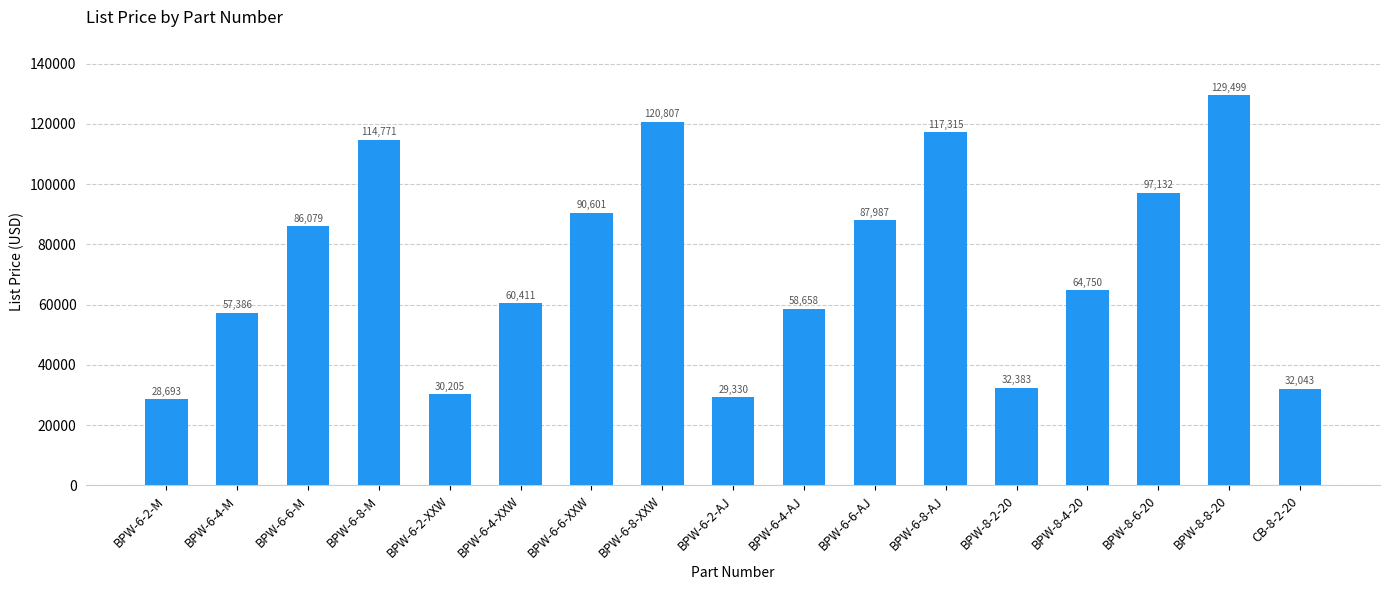

List the labels in order of value, smallest first.

BPW-6-2-M, BPW-6-2-AJ, BPW-6-2-XXW, CB-8-2-20, BPW-8-2-20, BPW-6-4-M, BPW-6-4-AJ, BPW-6-4-XXW, BPW-8-4-20, BPW-6-6-M, BPW-6-6-AJ, BPW-6-6-XXW, BPW-8-6-20, BPW-6-8-M, BPW-6-8-AJ, BPW-6-8-XXW, BPW-8-8-20